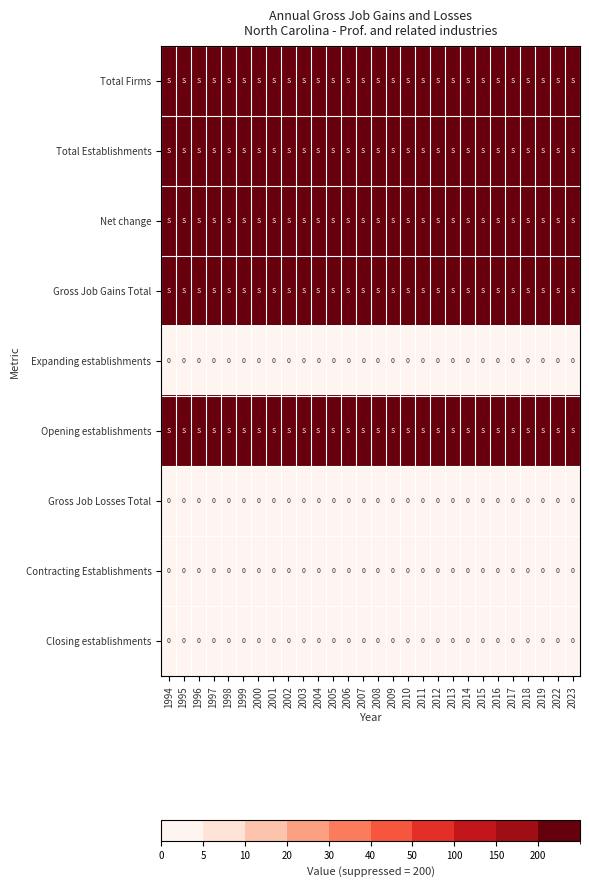

The Expanding establishments series shows 0 at 2007. True or false?

True